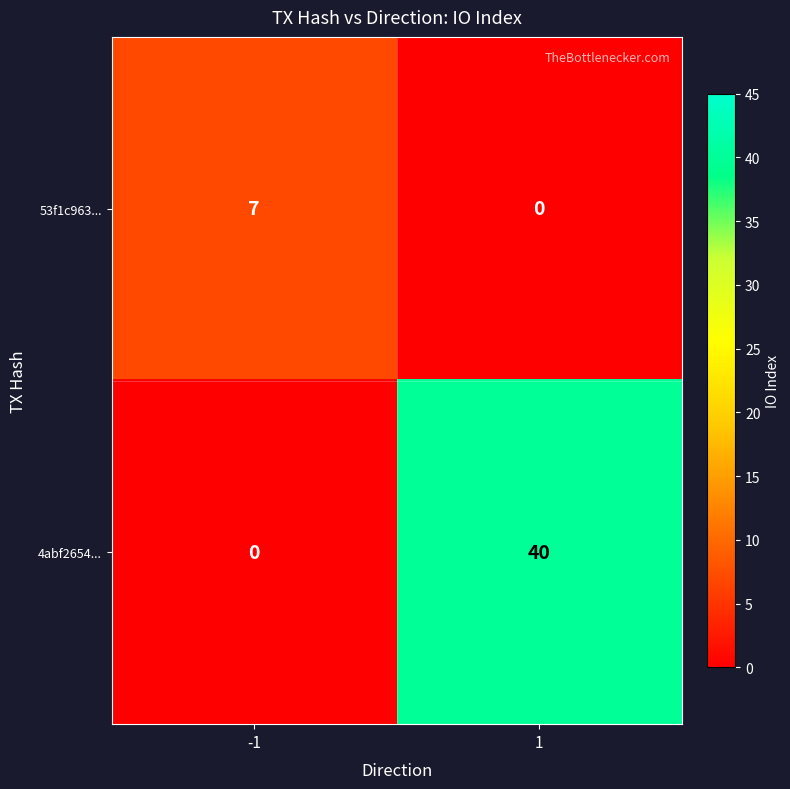

Which category has the highest value across all series?

1